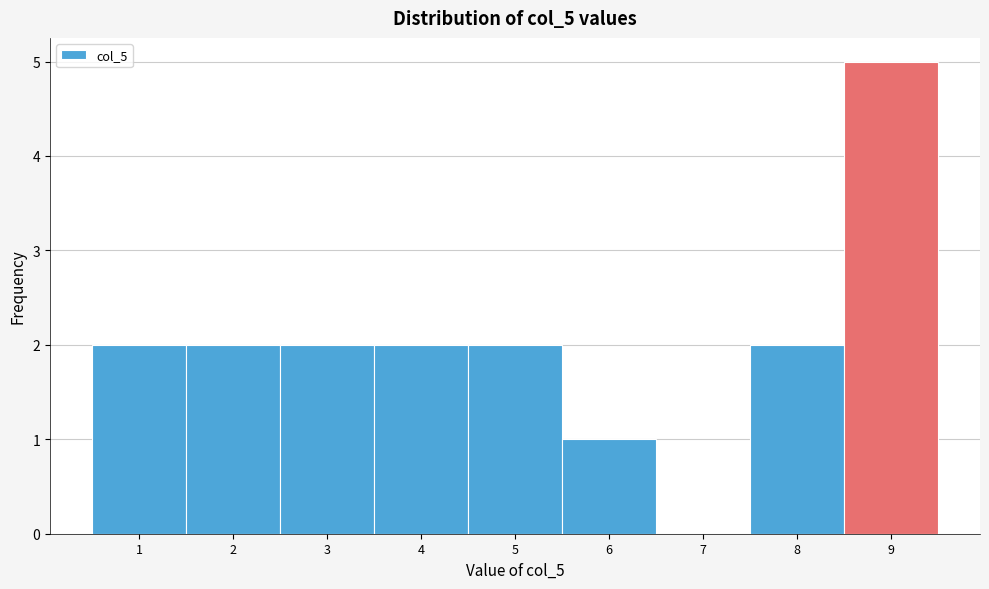

Reading left to right, list every bar in this chart as the range it spans on the x-axis followed by its height. The values are not printed on the chart, so give them approximately, as read against the axis.

0.5 to 1.5: 2
1.5 to 2.5: 2
2.5 to 3.5: 2
3.5 to 4.5: 2
4.5 to 5.5: 2
5.5 to 6.5: 1
6.5 to 7.5: 0
7.5 to 8.5: 2
8.5 to 9.5: 5